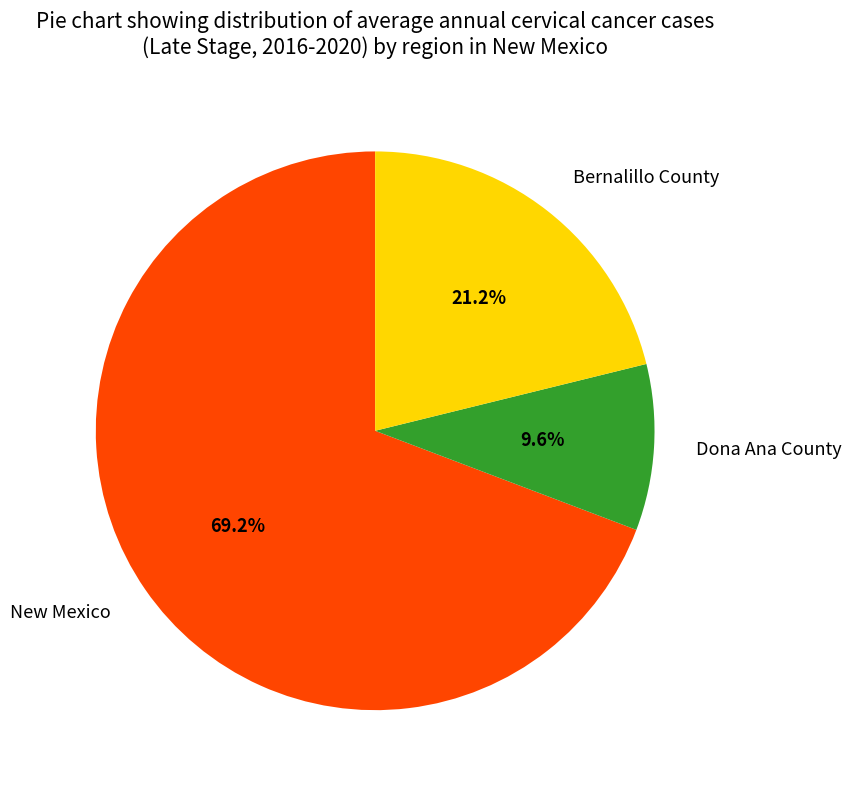

Between Dona Ana County and Bernalillo County, which is larger?

Bernalillo County